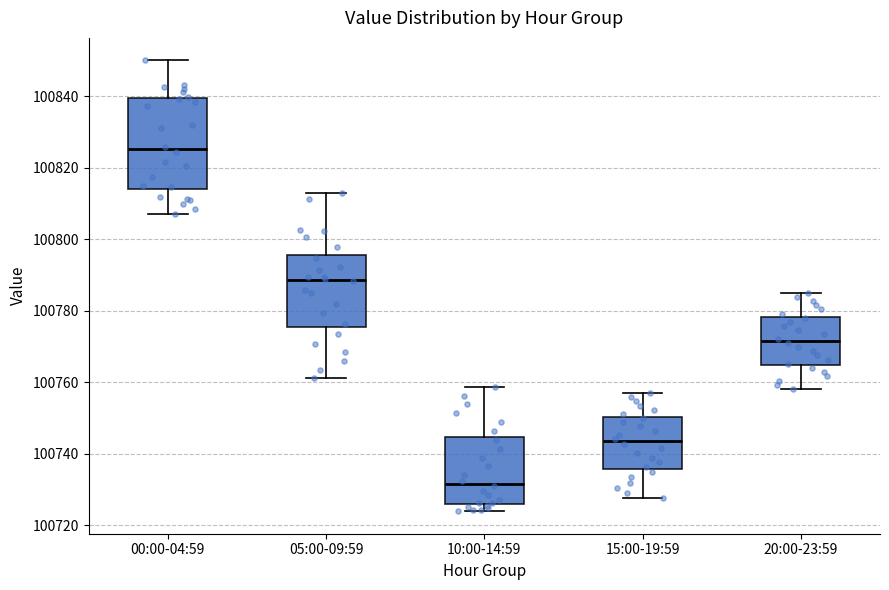

Which box has the lowest median line?

10:00-14:59